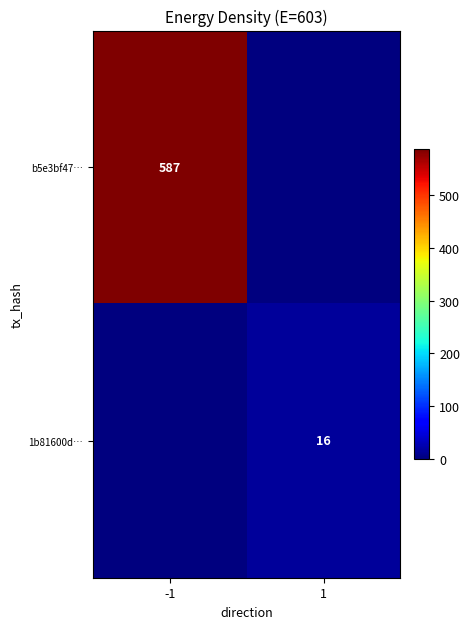

The b5e3bf47… series shows 792 at -1. True or false?

False